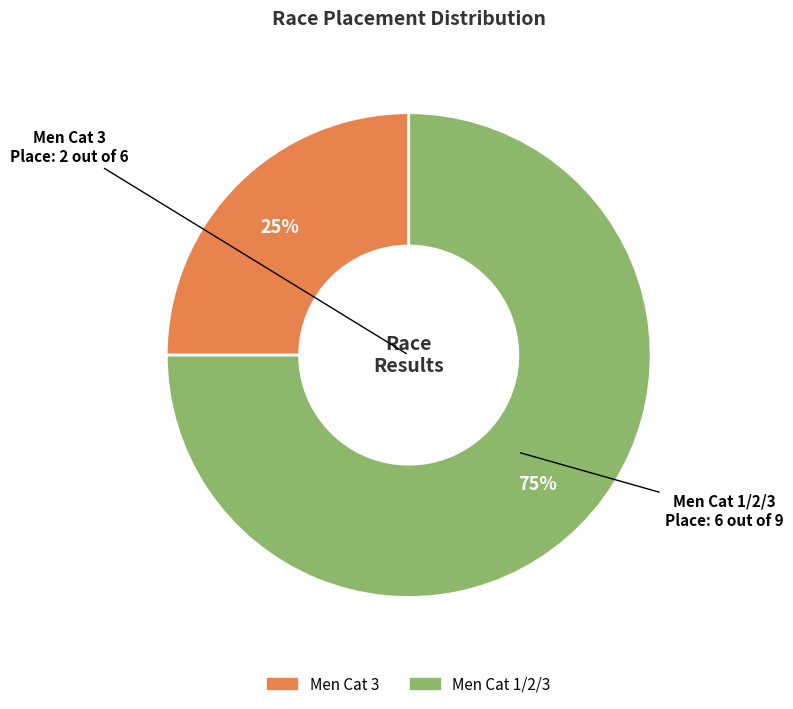

Approximately how many times larger is the value at Men Cat 3 compared to Men Cat 1/2/3?

0.3